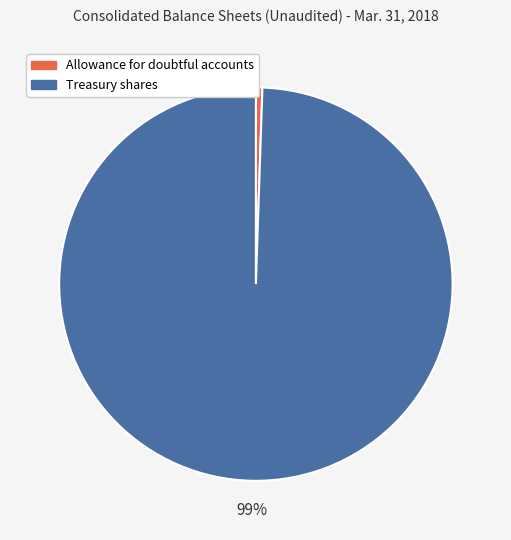

Rank the categories by value from highest to lowest.

Treasury shares, Allowance for doubtful accounts